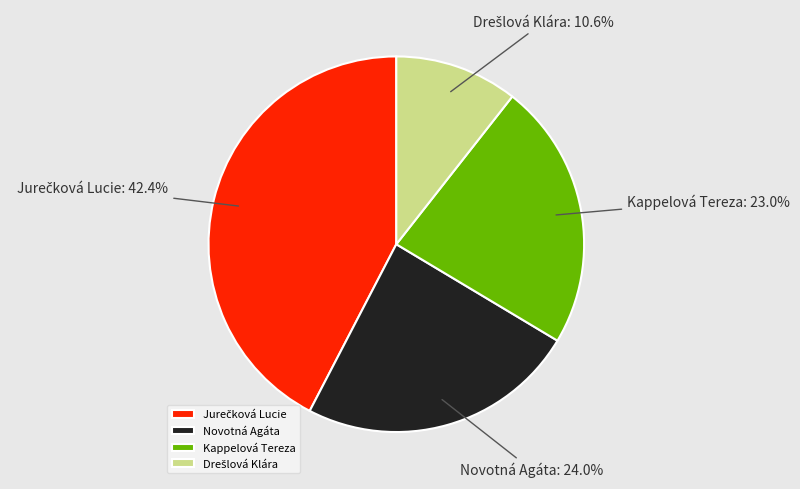

What percentage is the Kappelová Tereza slice, to the nearest percent?

23%